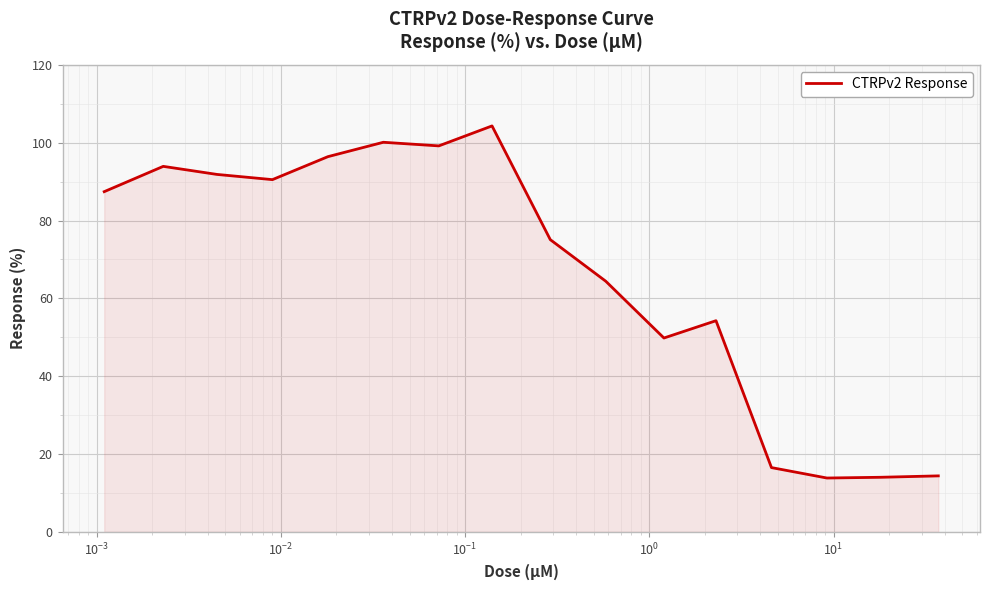

What is the maximum value shown in the chart?

104.3